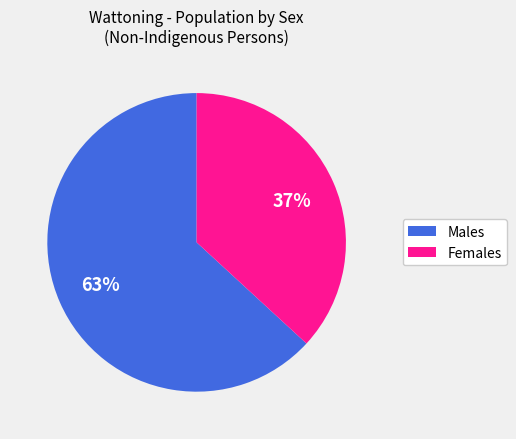

Is there a majority slice in this chart?

Yes